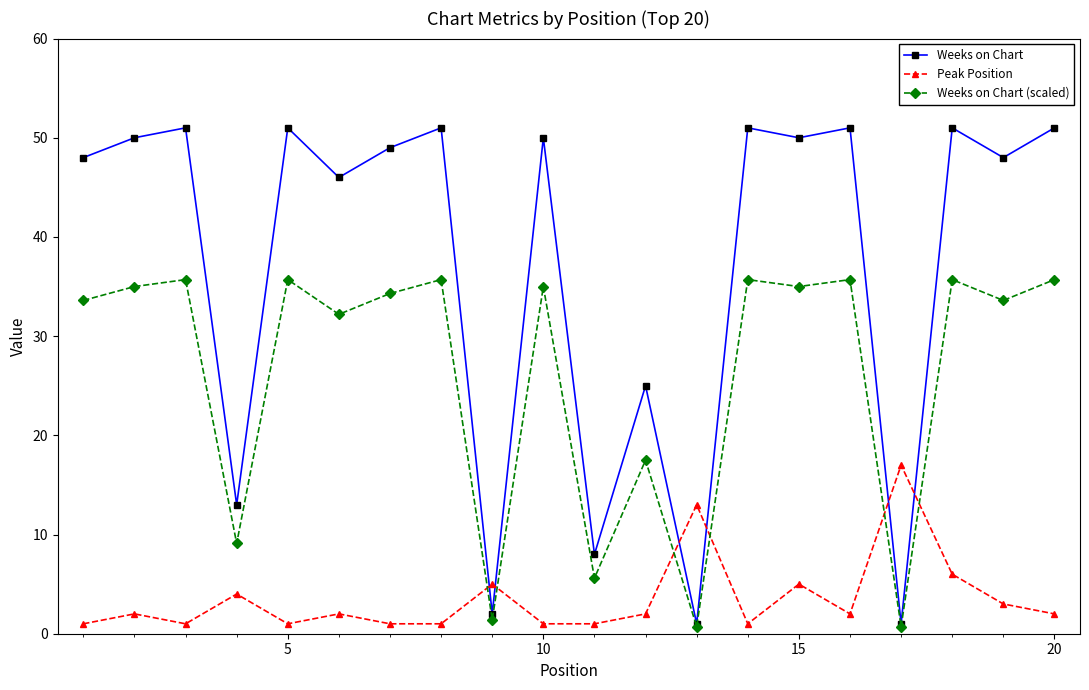

Count the number of categories in the chart.

20